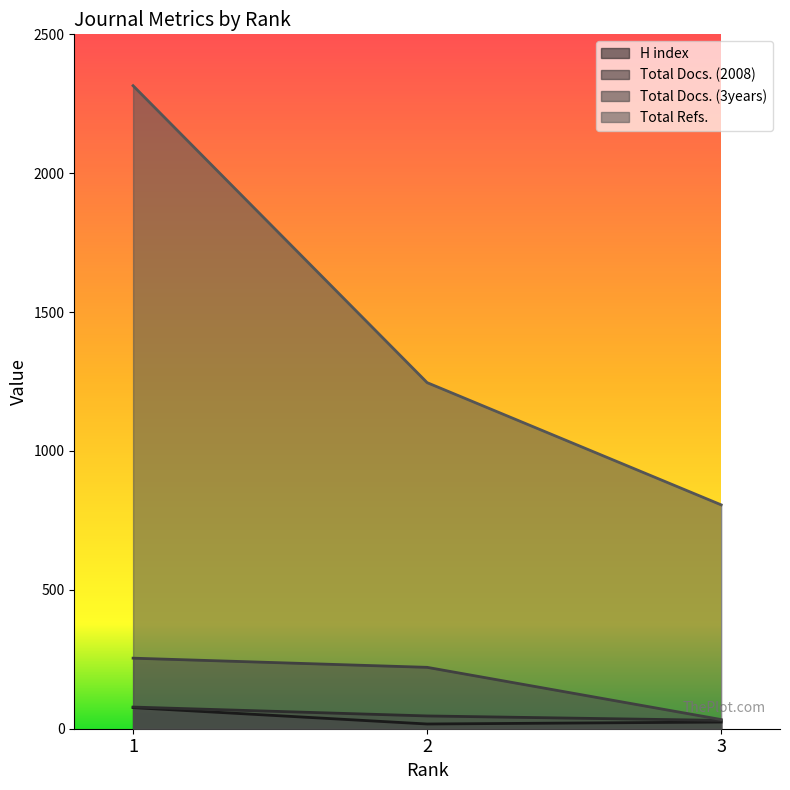

What is the value of the H index point at the 3rd from the left?

24